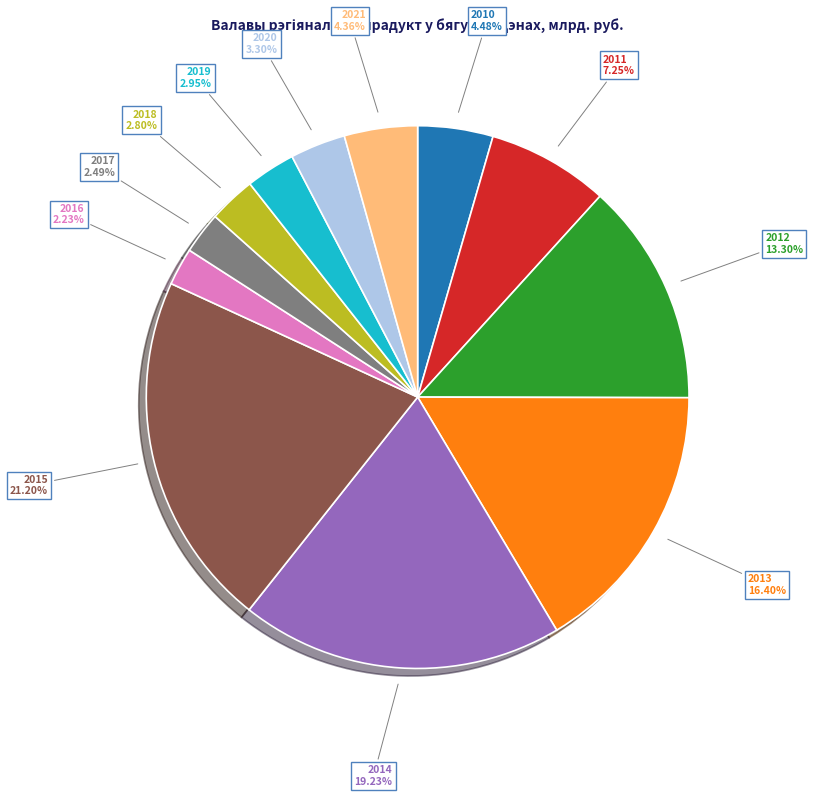

What percentage is NOT represented by 2019?

97.0%